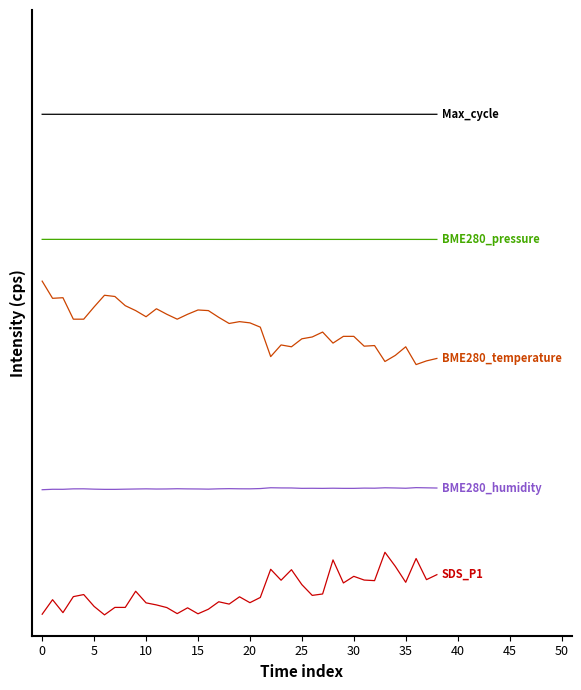

Does the chart have visible grid lines?

No